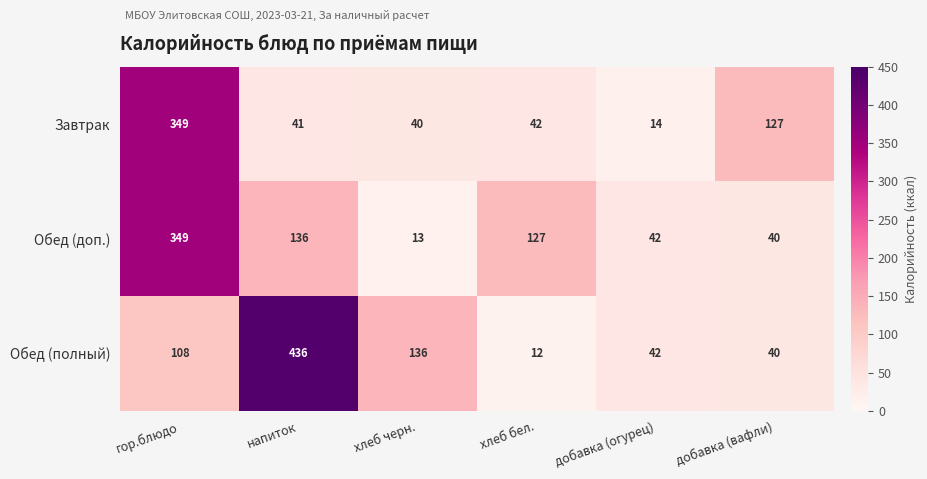

The value of Обед (полный) at хлеб бел. is 20. True or false?

False